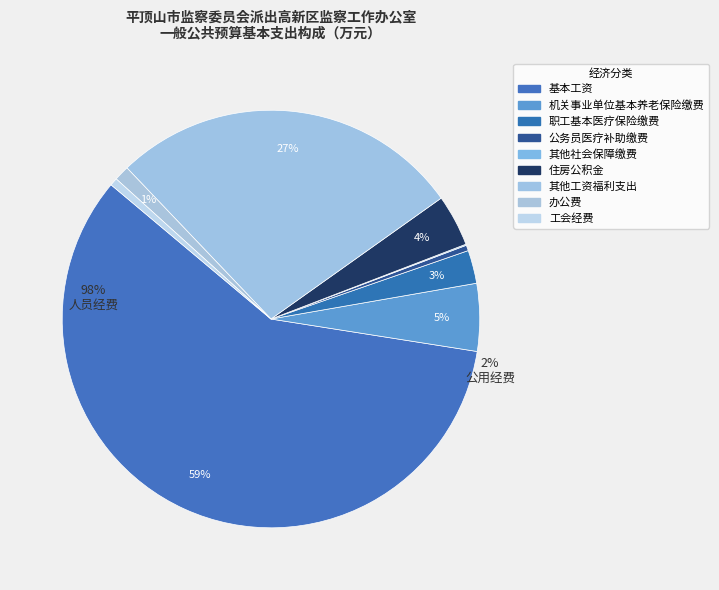

How many segments does this pie chart have?

9